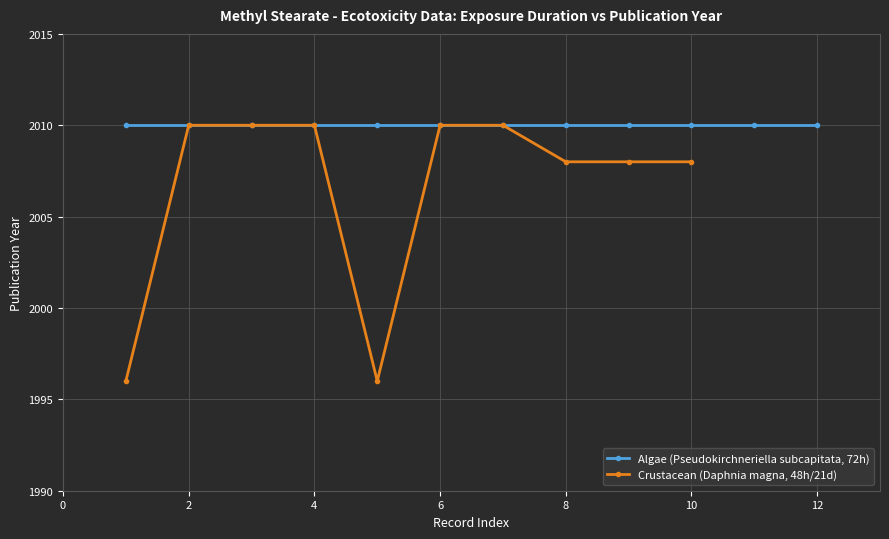

What is the greatest value displayed?

2010